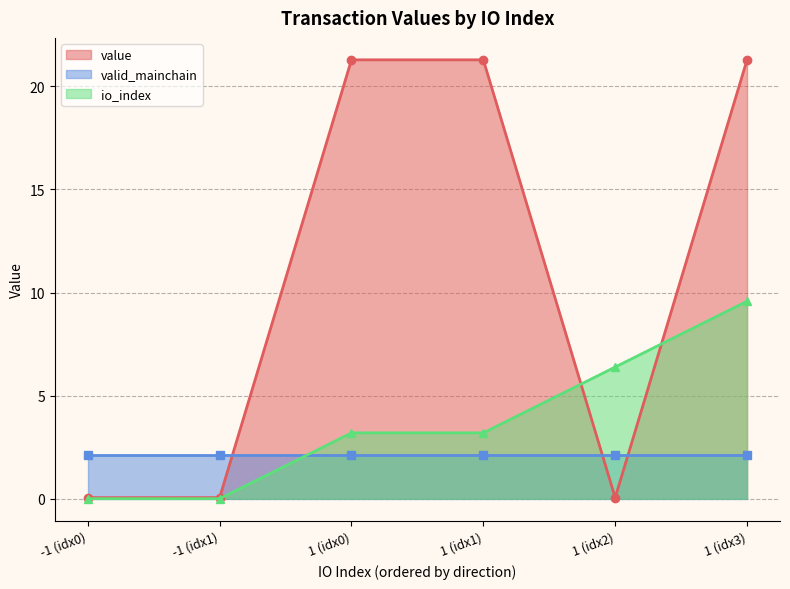

True or false: value has more than 1 points higher than both neighbors.

False